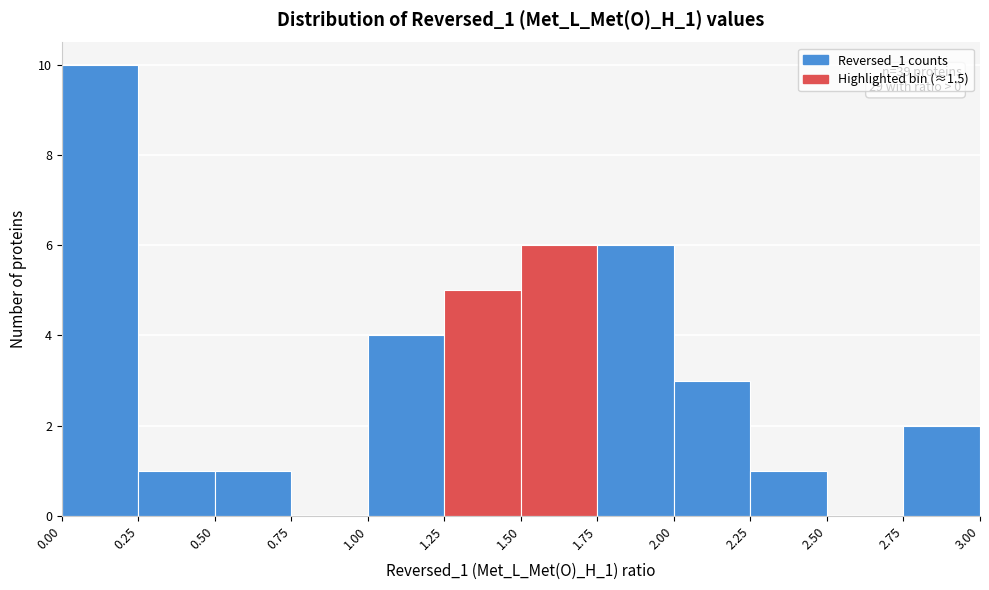

Which range on the x-axis has the tallest bar?

0.00 to 0.25